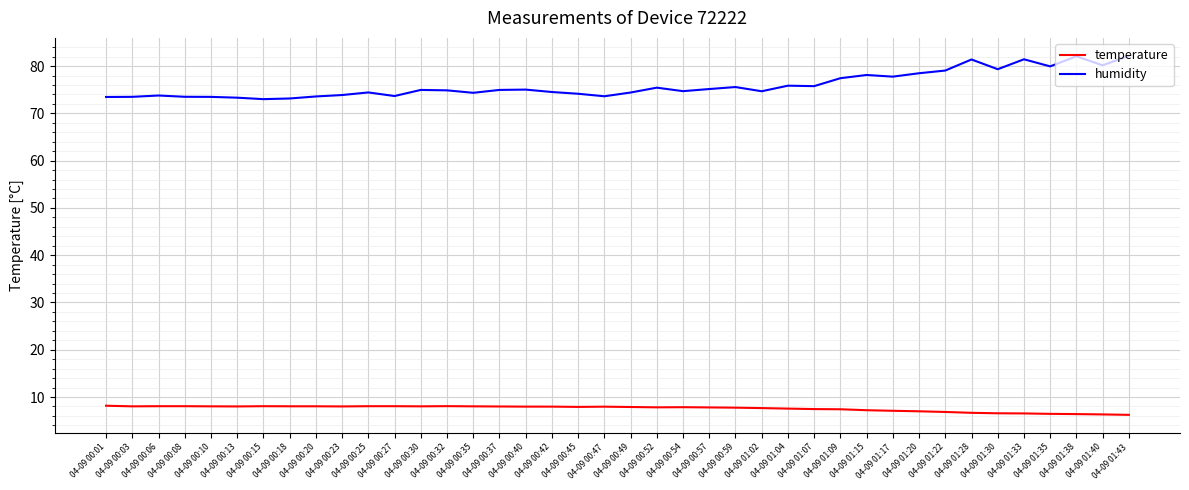

What is the difference between the highest and lowest values at 04-09 01:09?

70.0